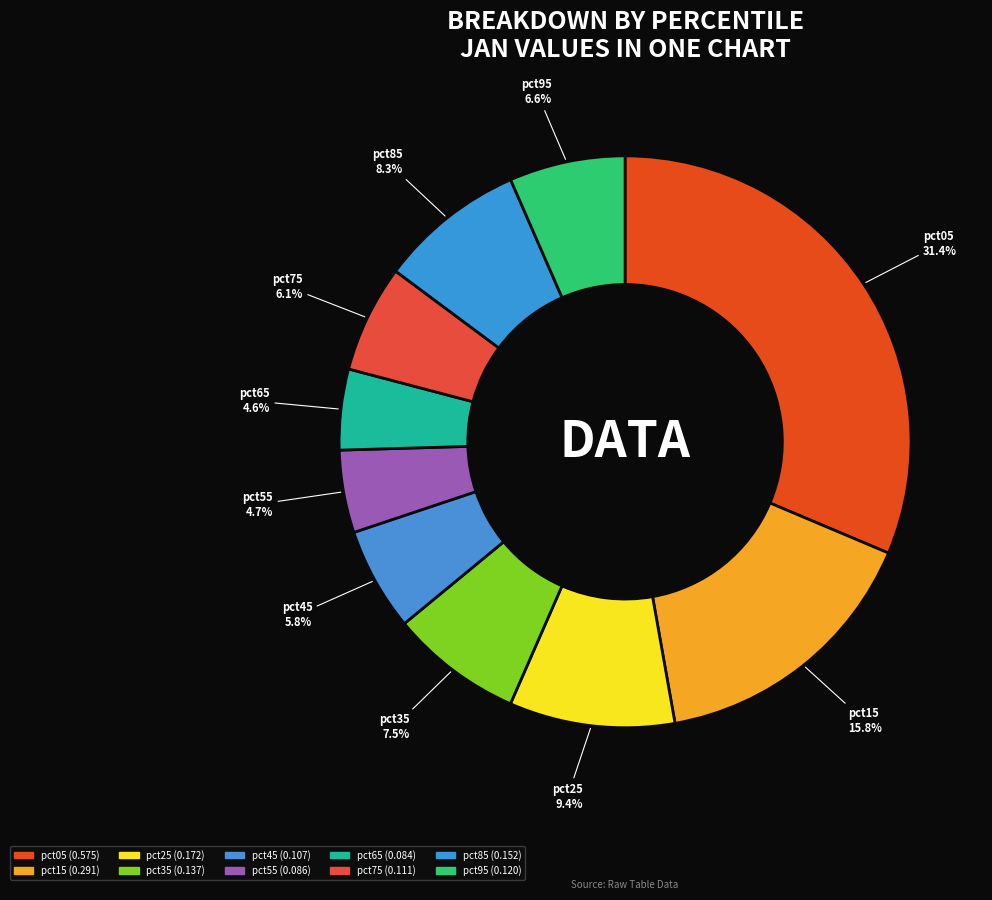

What is the largest slice in the pie chart?

pct05